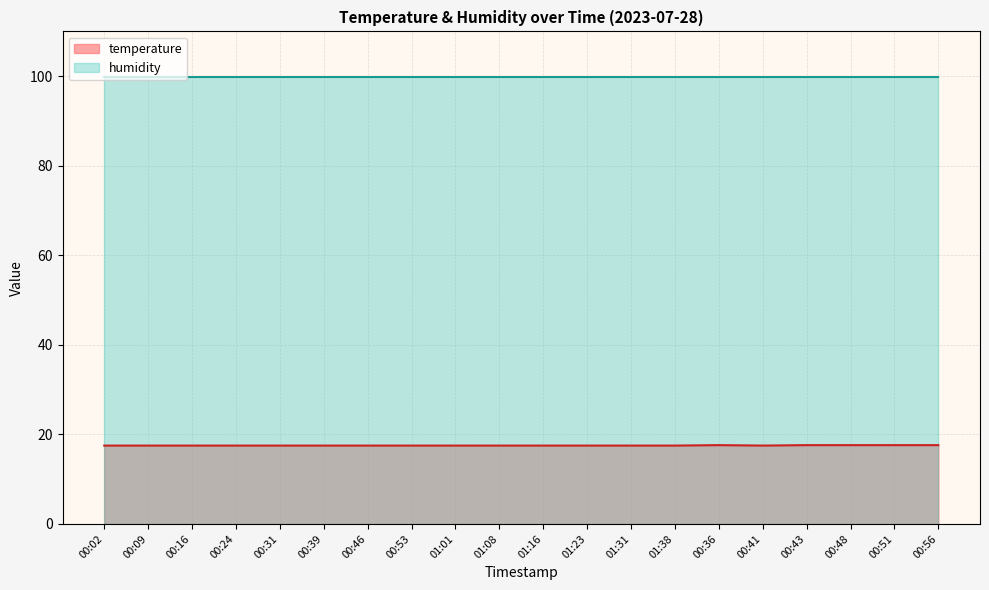

What is the label of the 10th point from the right?

01:16